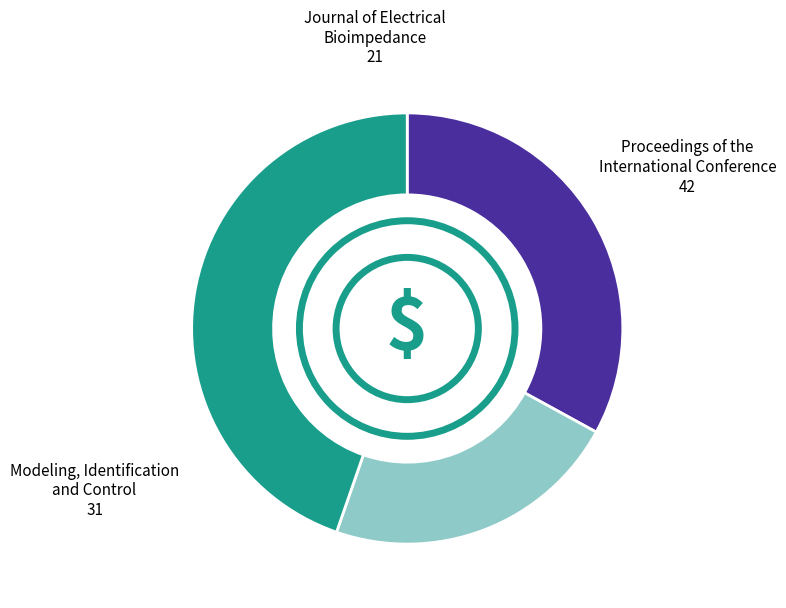

Does any single category account for the majority?

No